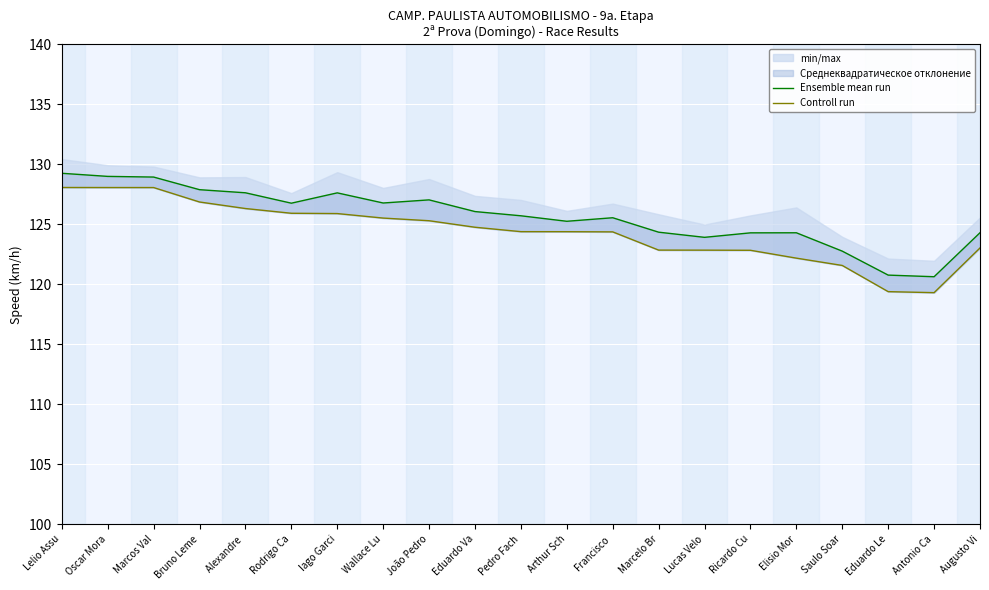

At which category does the chart reach its minimum across all series?

Antonio Ca